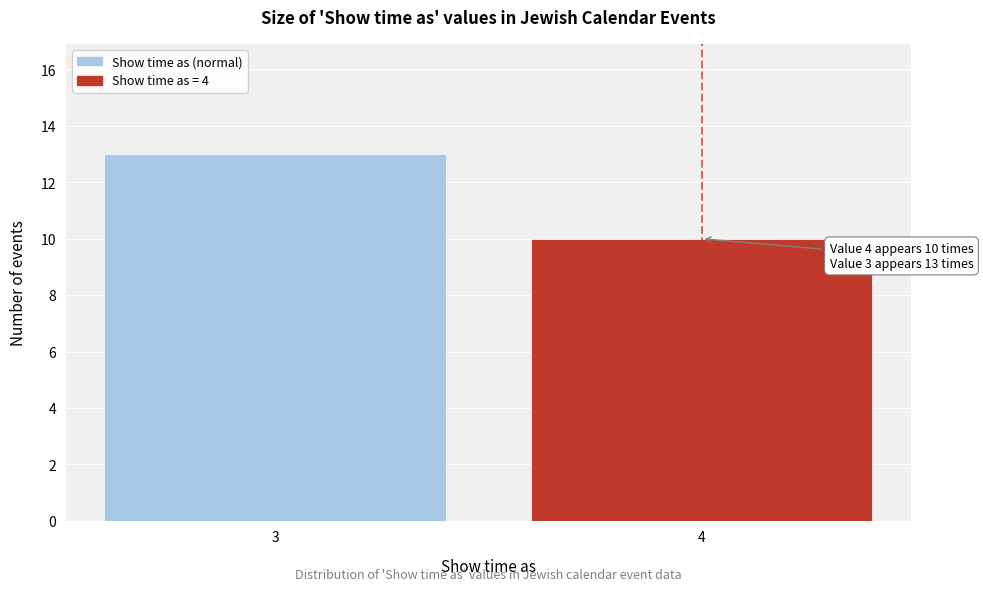

Reading left to right, what are all the values shown in this chart?

3=13	4=10